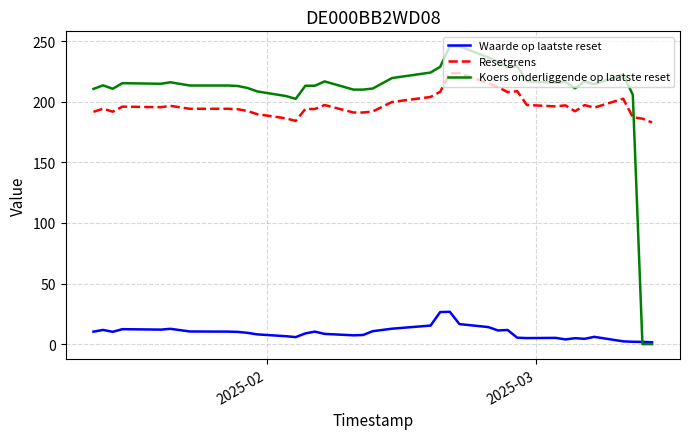

List the series in order of their peak value, lowest first.

Waarde op laatste reset, Resetgrens, Koers onderliggende op laatste reset